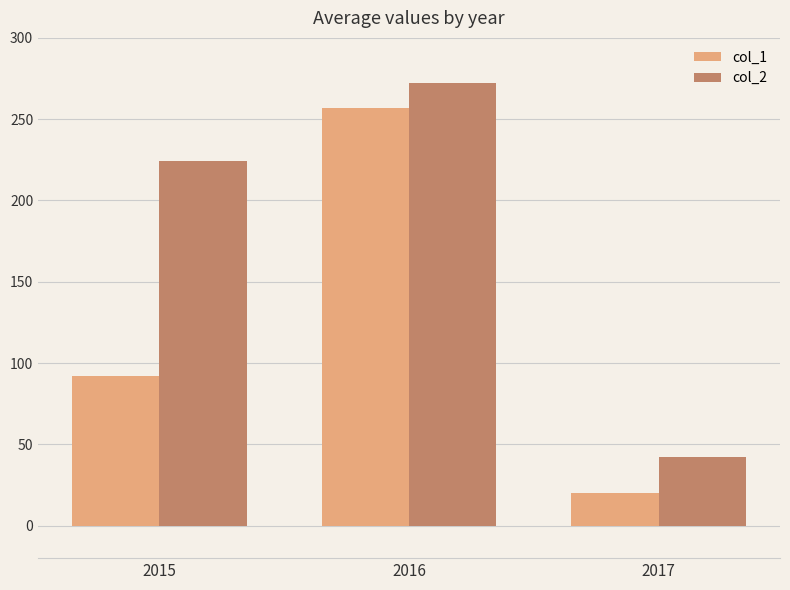

What is the minimum value for col_2?

42